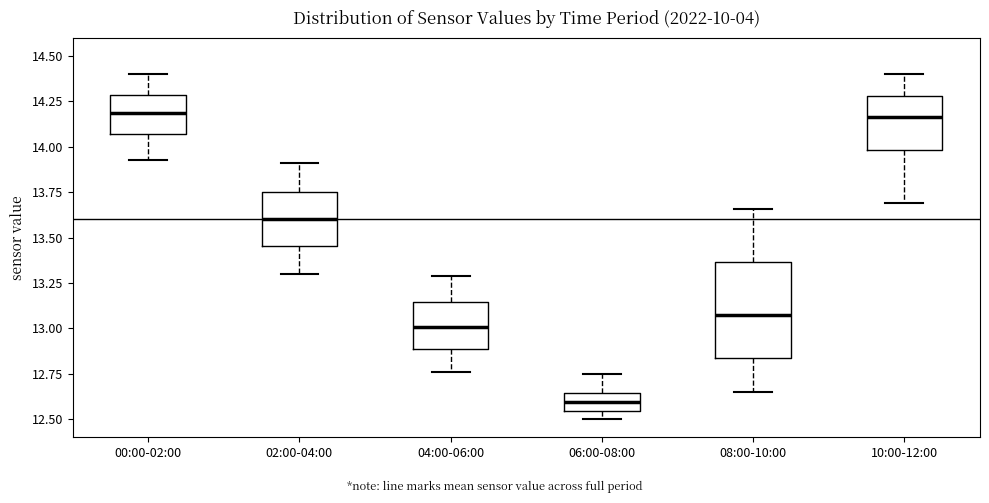

Reading left to right, read every box against the y-axis: the position of its median line, the range the box covers, and the ends of its whiskers. The values are not printed on the chart, so give them approximately, as read against the axis.

00:00-02:00: median 14.20, box 14.05 to 14.30, whiskers 13.95 to 14.40
02:00-04:00: median 13.60, box 13.45 to 13.75, whiskers 13.30 to 13.90
04:00-06:00: median 13.00, box 12.90 to 13.15, whiskers 12.75 to 13.30
06:00-08:00: median 12.60, box 12.55 to 12.65, whiskers 12.50 to 12.75
08:00-10:00: median 13.10, box 12.85 to 13.35, whiskers 12.65 to 13.65
10:00-12:00: median 14.15, box 14.00 to 14.30, whiskers 13.70 to 14.40